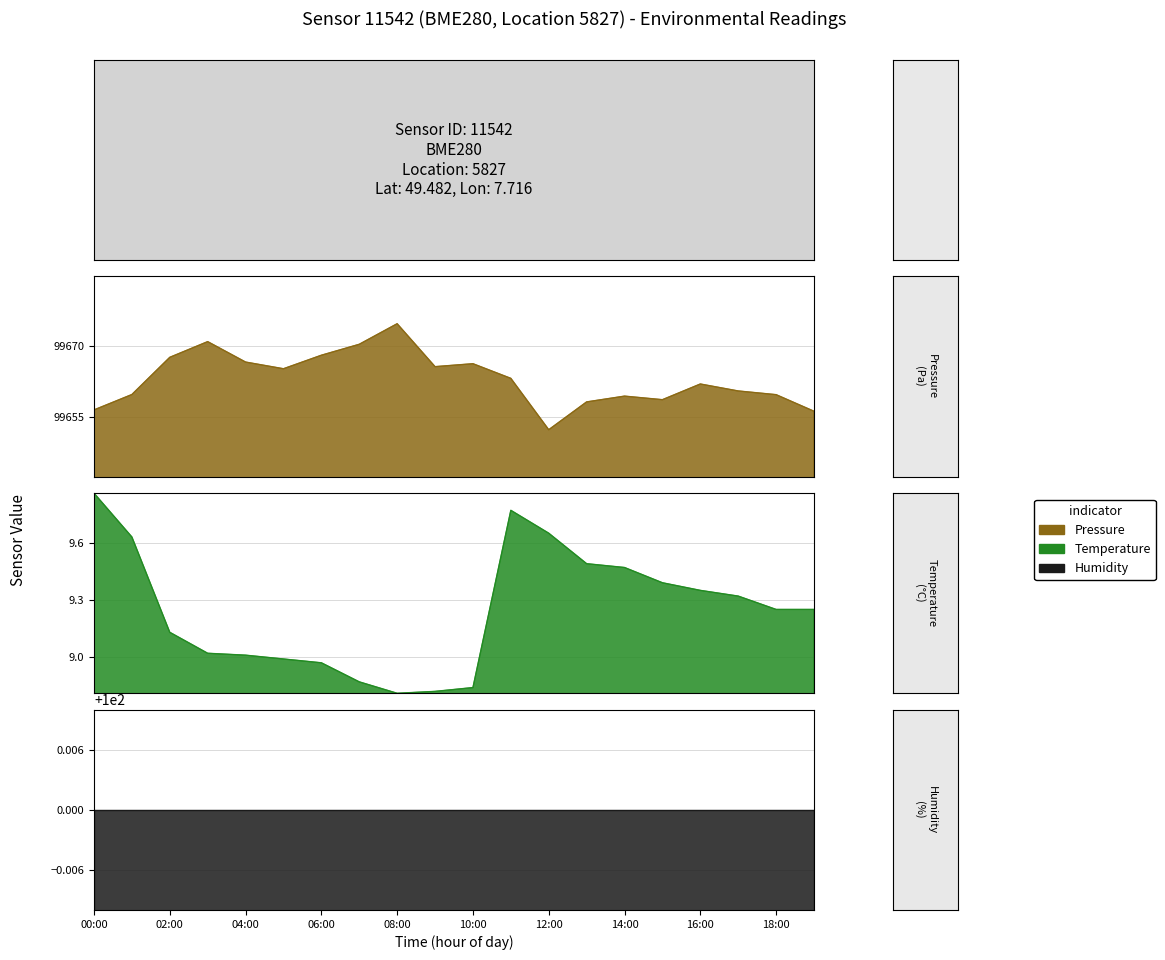

What is the sum of all Pressure values?

1993263.5